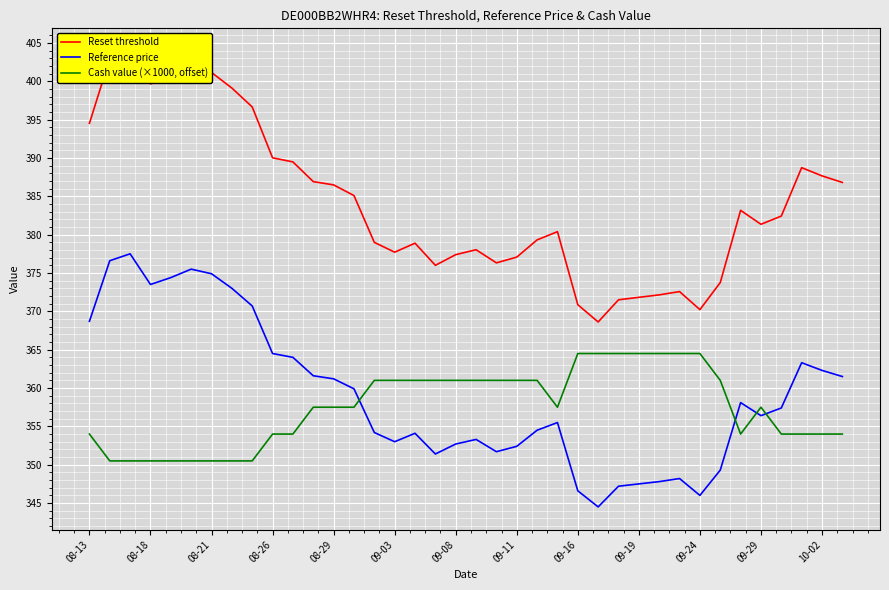

Which series has the largest total across all categories?

Reset threshold